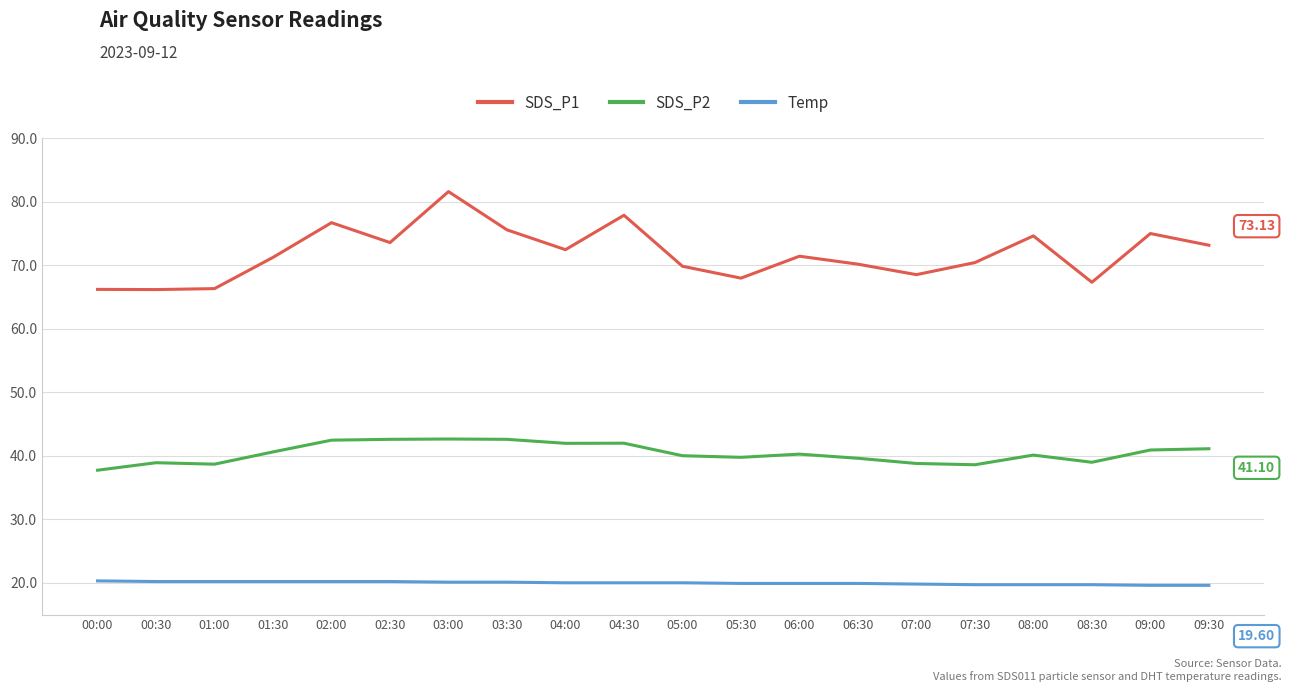

Rank the series by their average value, from lowest to highest.

Temp, SDS_P2, SDS_P1